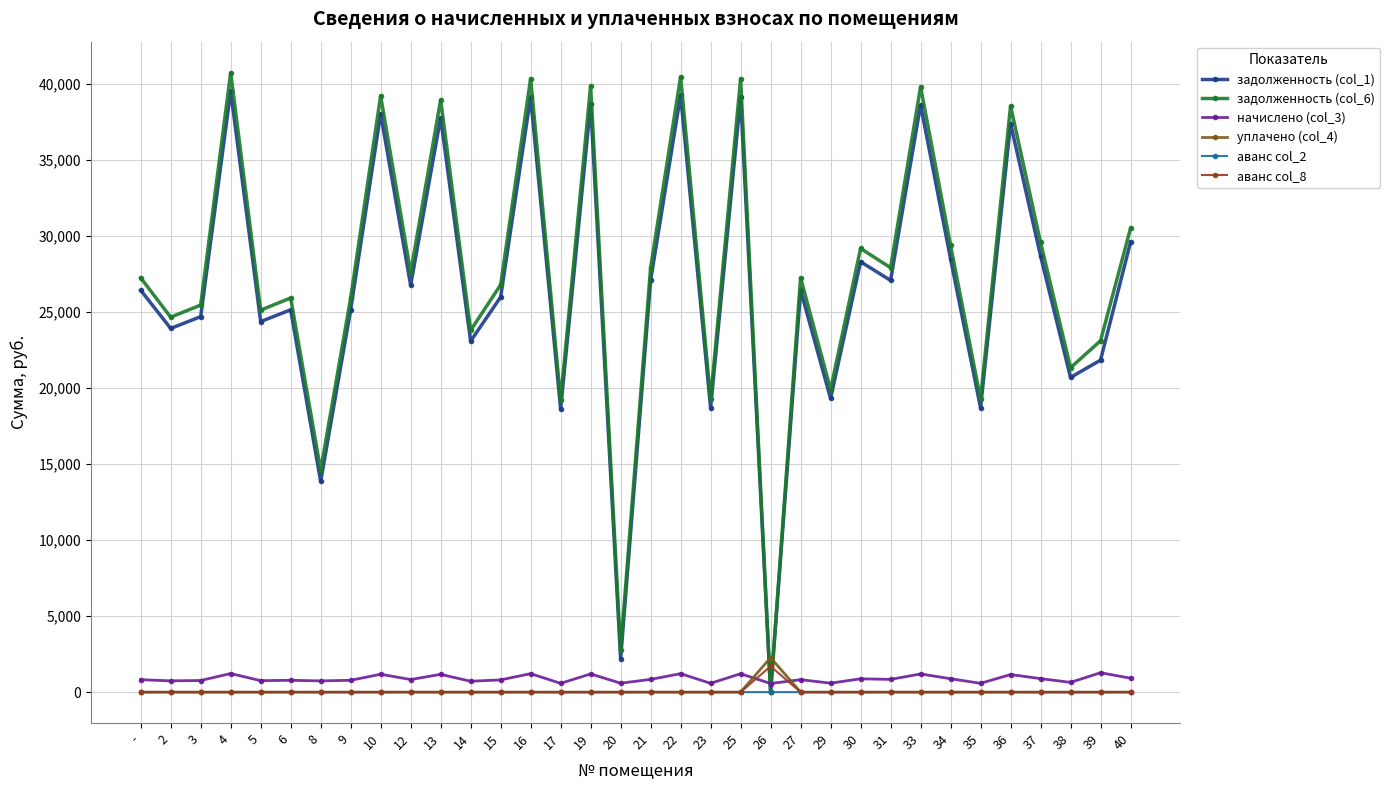

What is the difference between the highest and lowest values at 19?

39880.8